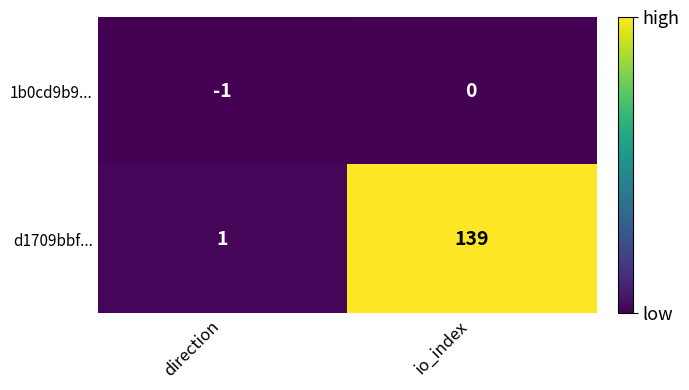

How many categories are shown in the chart?

2